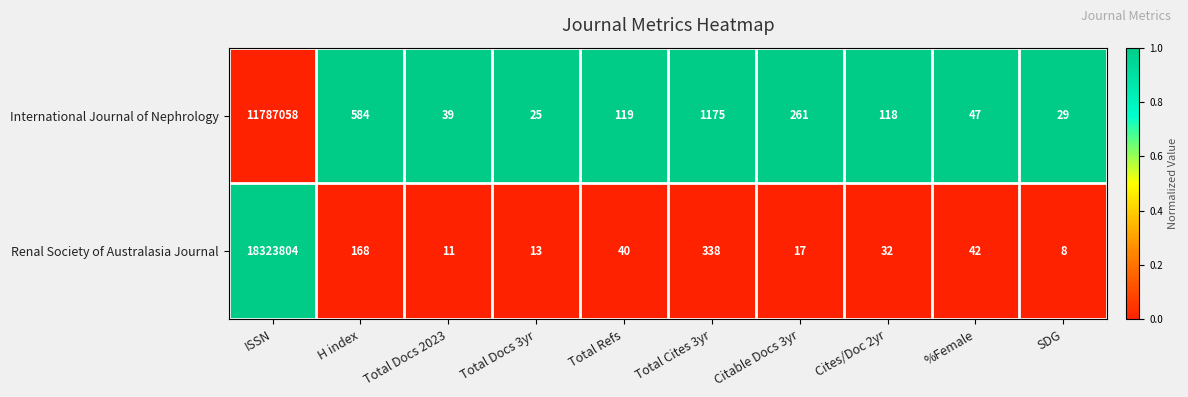

What is the difference between the second highest and second lowest values in the International Journal of Nephrology series?

1146